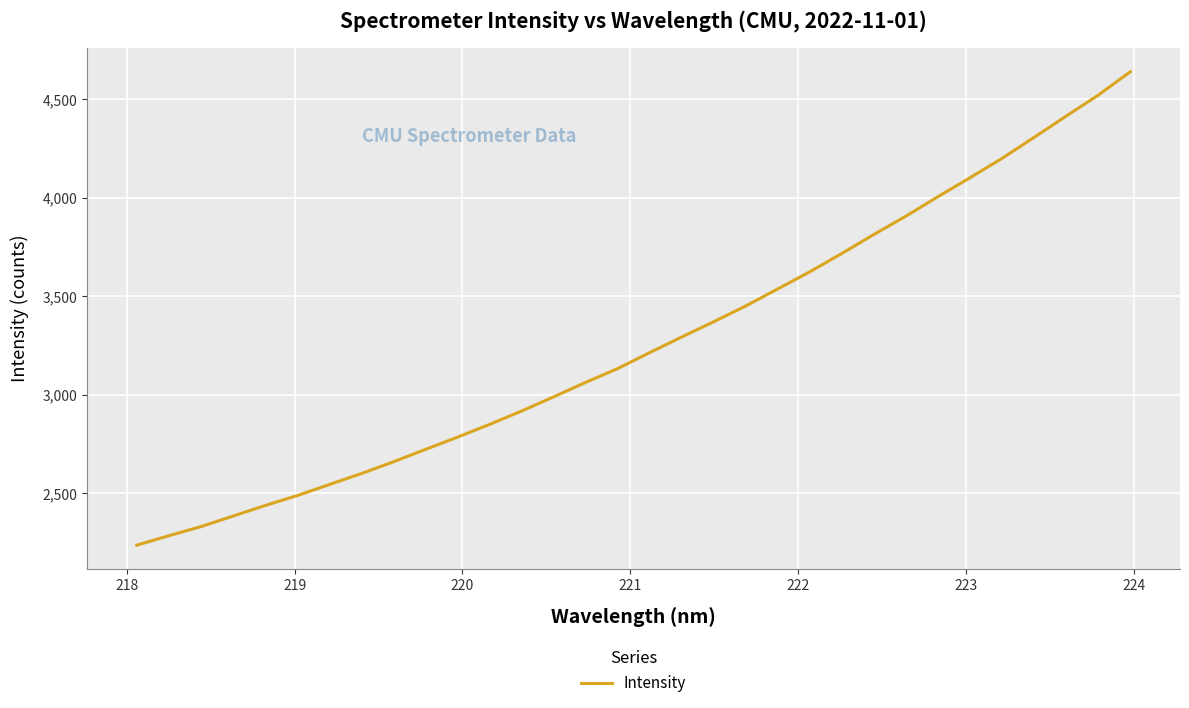

What is the smallest value displayed?

2237.7